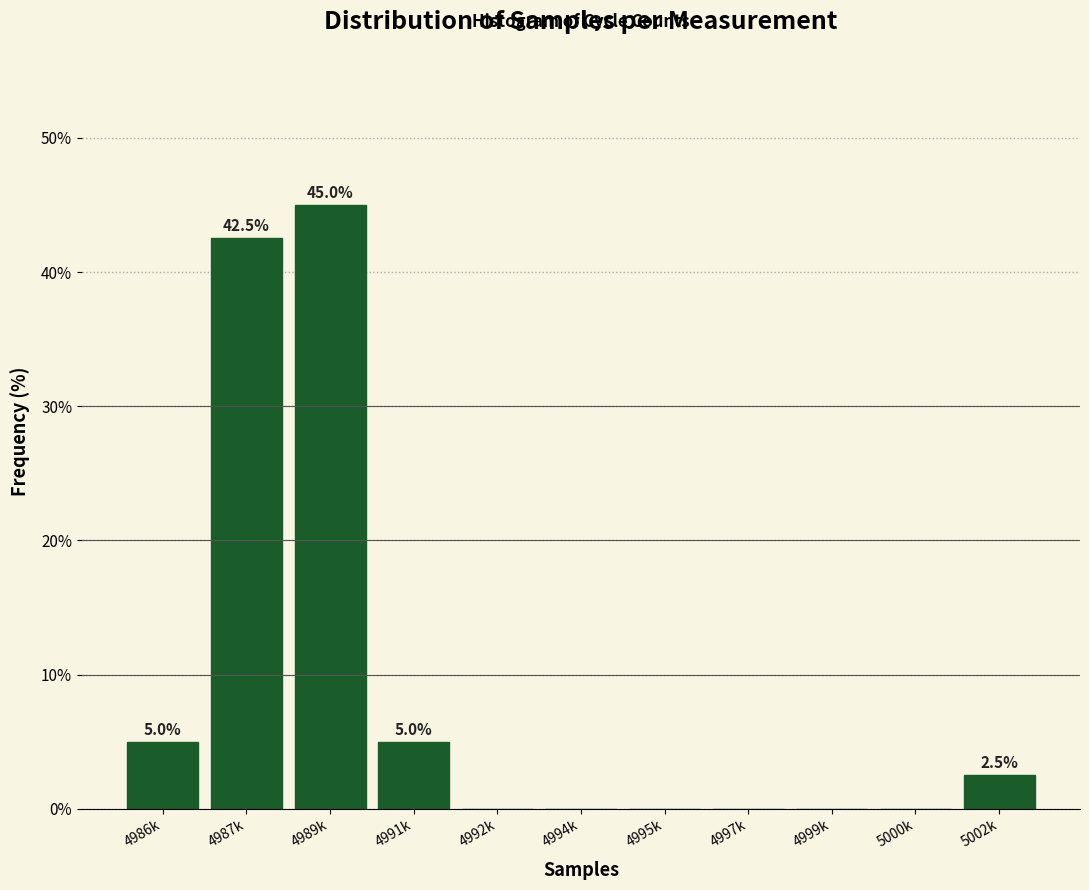

Reading left to right, transcribe all the data shown in this chart.

4986k=5.0	4987k=42.5	4989k=45.0	4991k=5.0	4992k=0.0	4994k=0.0	4995k=0.0	4997k=0.0	4999k=0.0	5000k=0.0	5002k=2.5